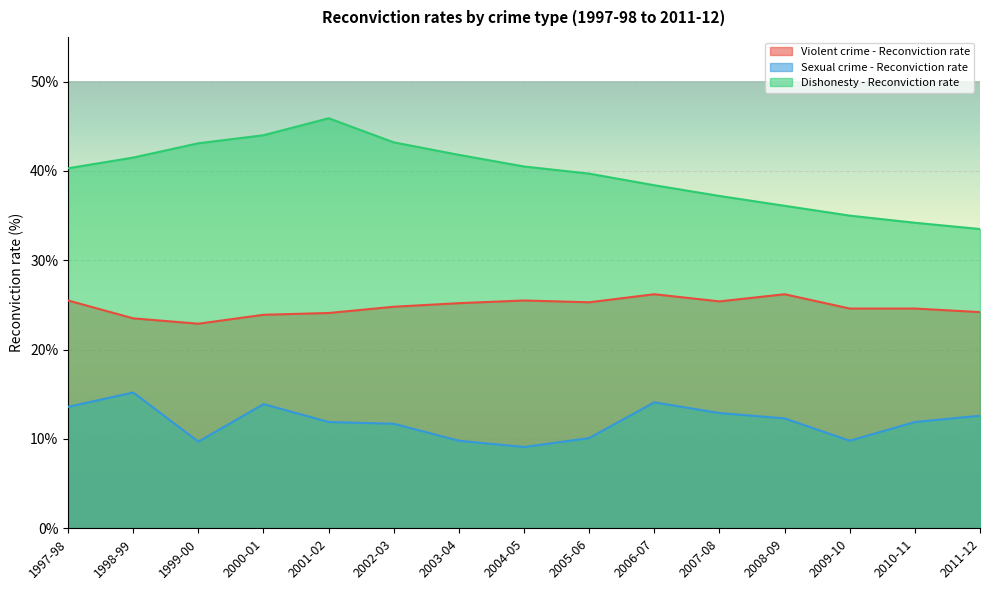

What is the sum of the Violent crime - Reconviction rate values at 2006-07 and 1997-98?

51.7